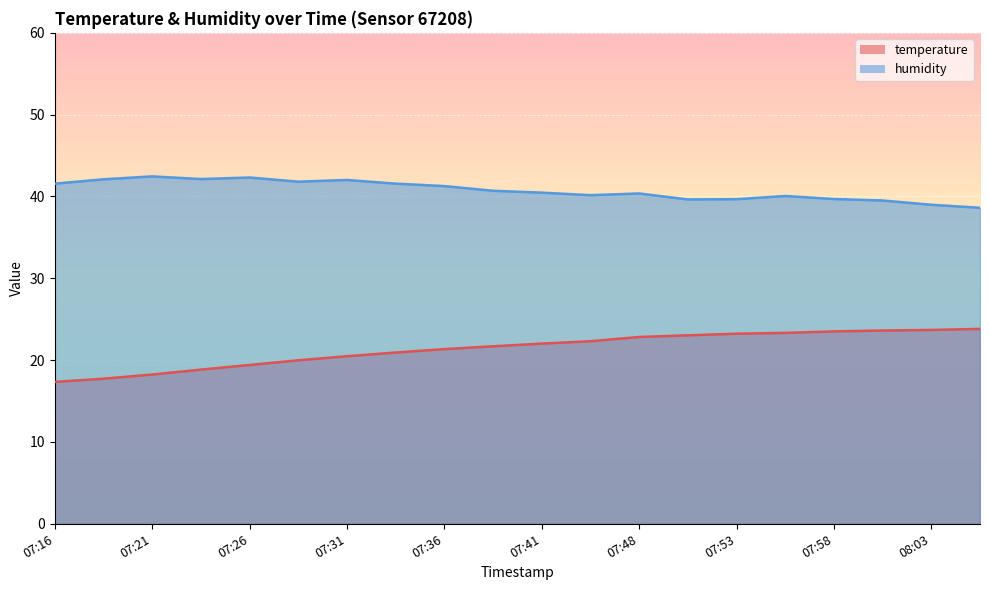

In humidity, how many points are higher than both neighbors (excluding endpoints)?

5